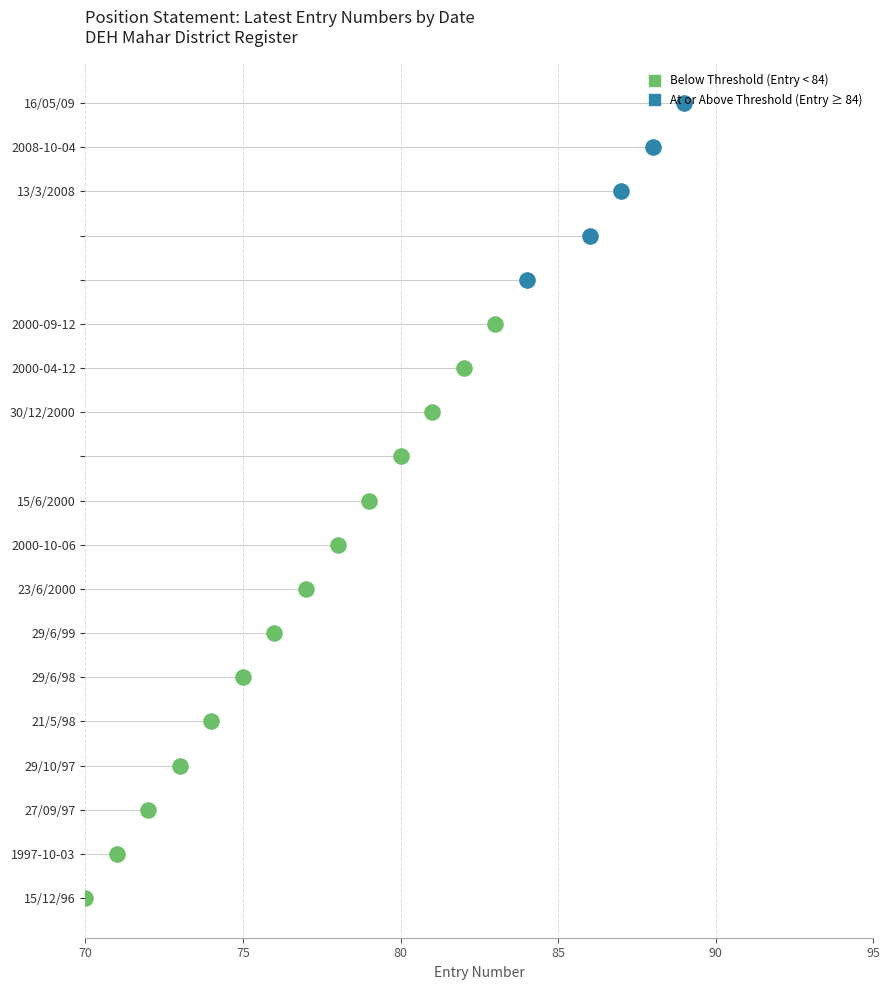

Which has a higher value, 2008-10-04 or 2000-09-12?

2008-10-04